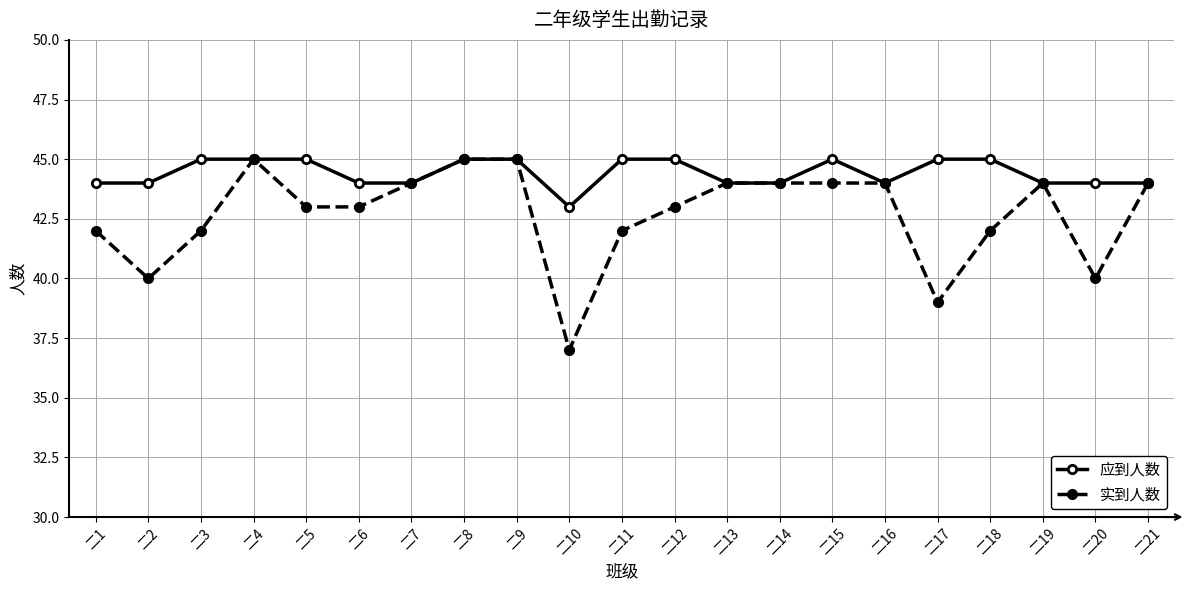

What are all the series names shown in the legend?

应到人数, 实到人数